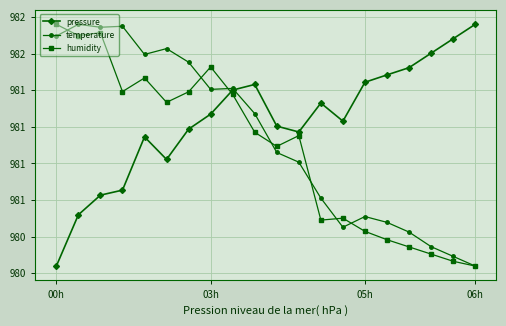

Rank the series by their maximum value, from lowest to highest.

pressure, temperature, humidity